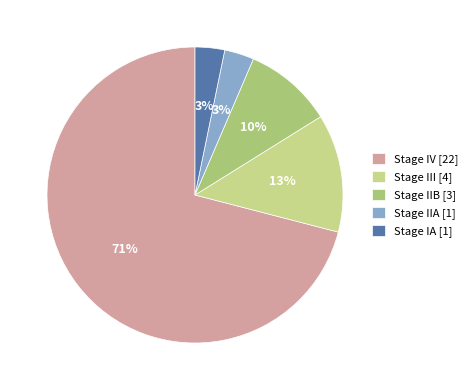

Do Stage IA [1] and Stage III [4] together represent more than half of the pie?

No